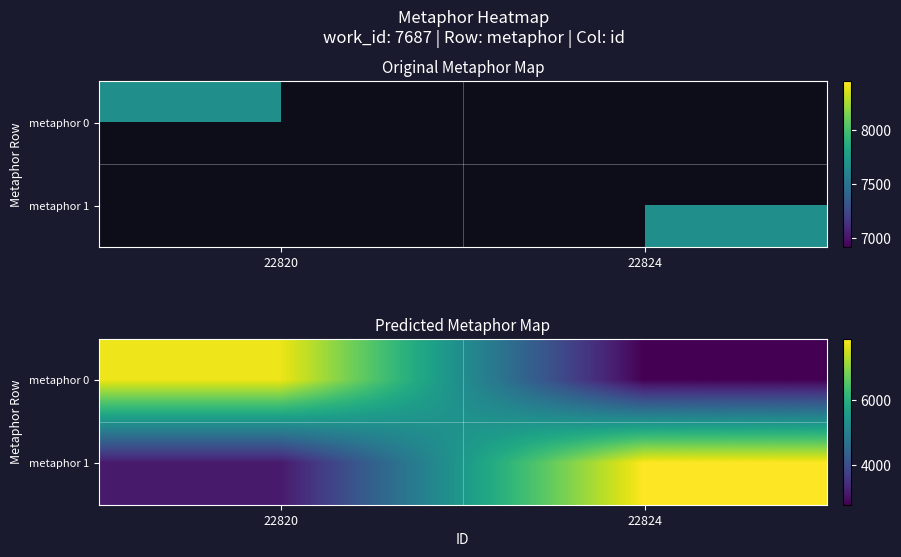

At which label is metaphor 0 closest to 5269?

22824